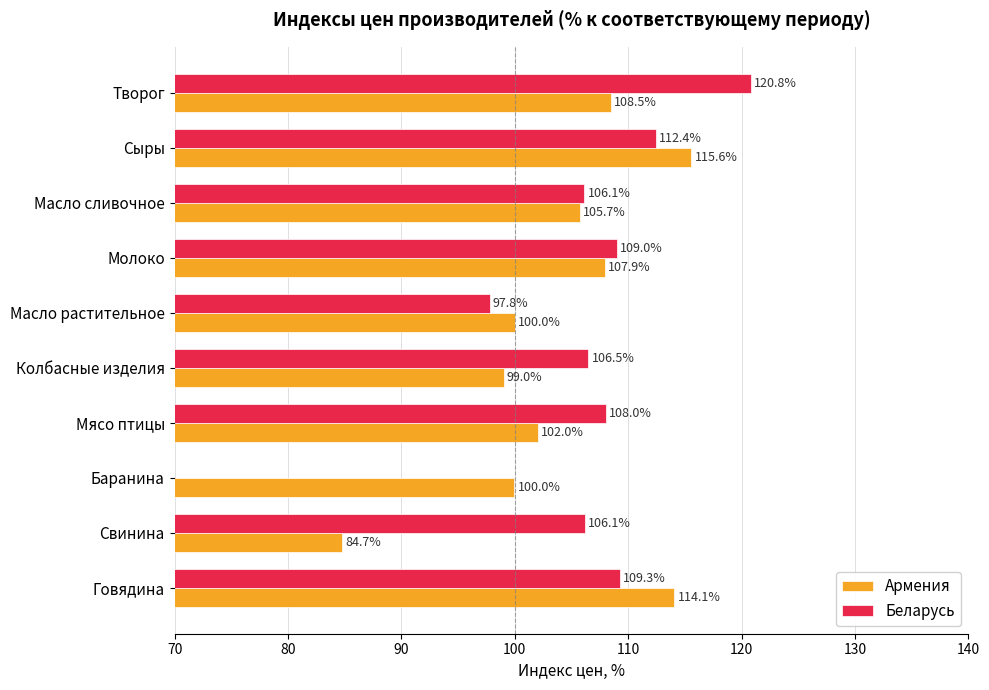

Which series has the widest spread of values?

Армения